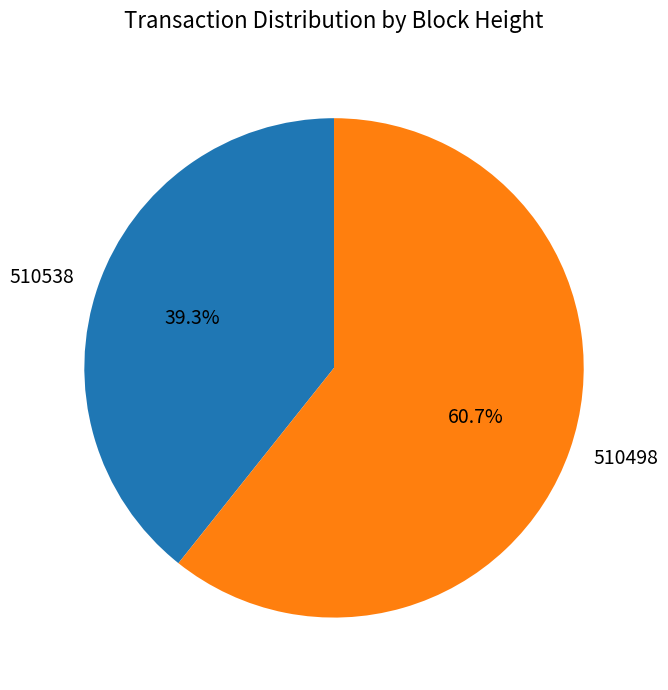

Is the sum of 510538 and 510498 greater than half?

Yes